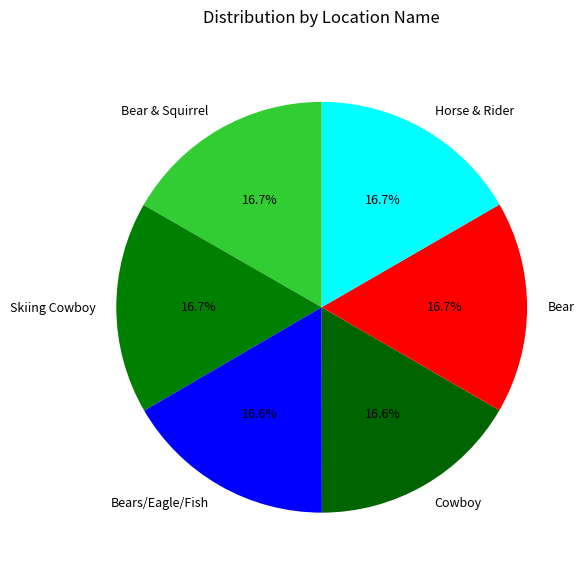

Approximately how many times larger is the value at Skiing Cowboy compared to Horse & Rider?

1.0